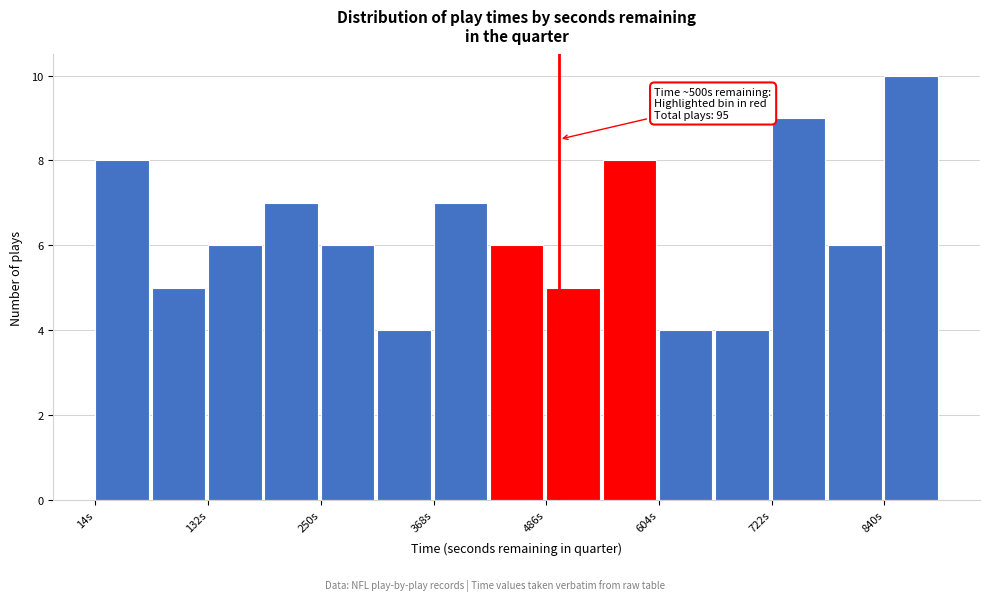

Read against the x-axis, roughly where is the centre of the tallest bar?

860